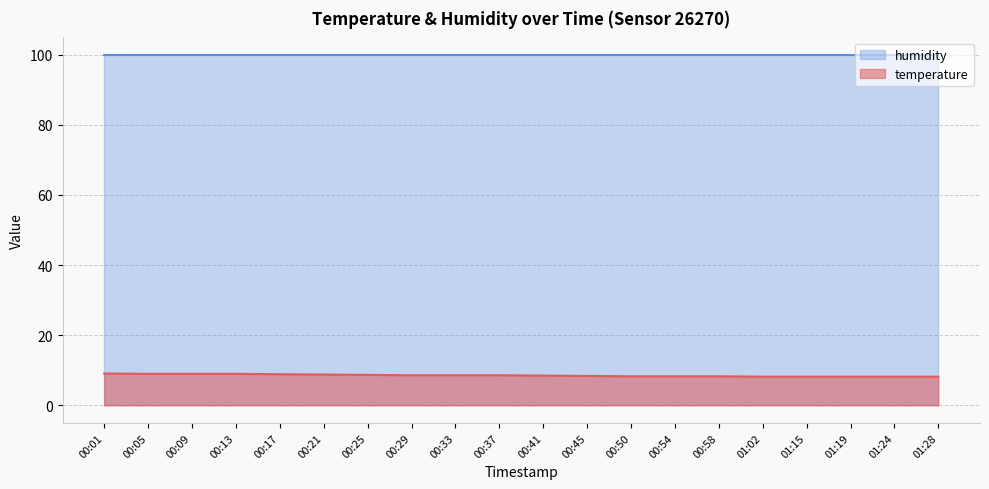

True or false: there are more than 1 points higher than both neighbors.

False